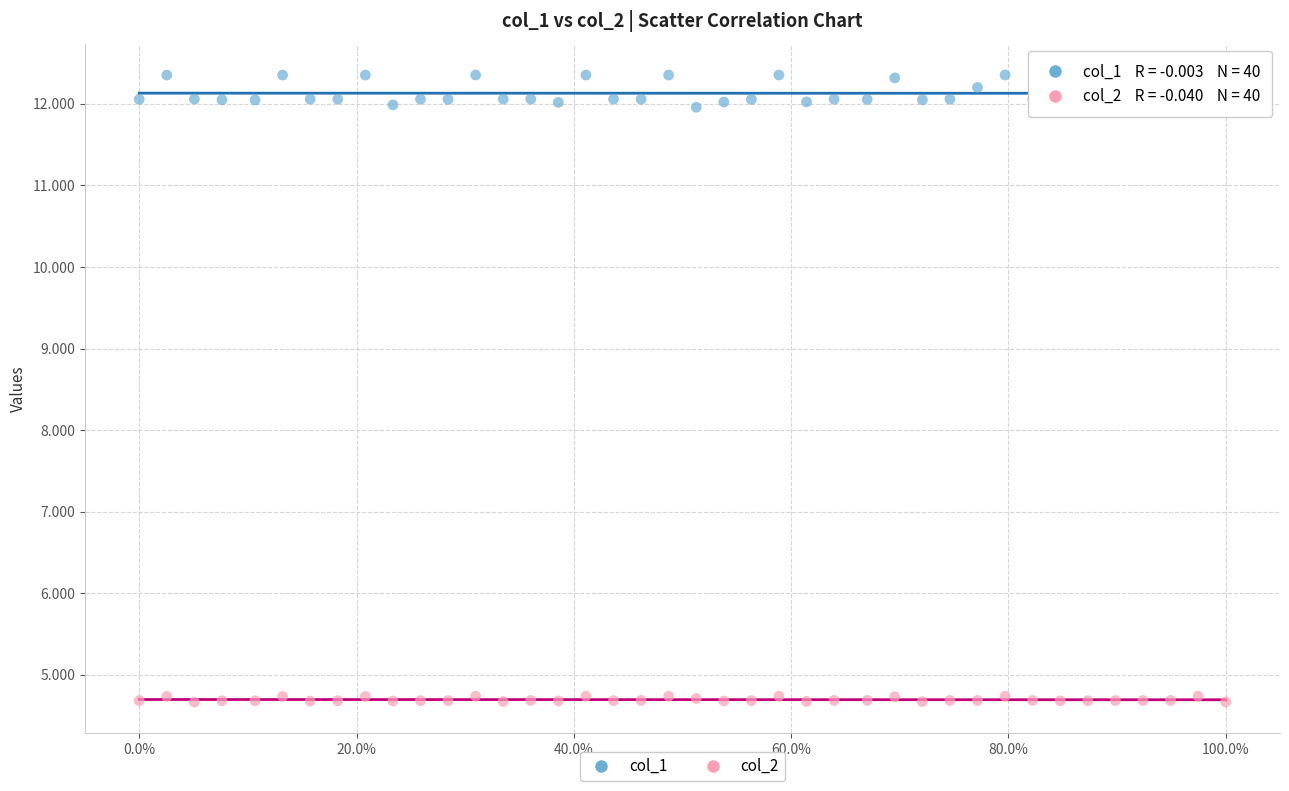

Which series reaches the minimum Y coordinate?

col_2